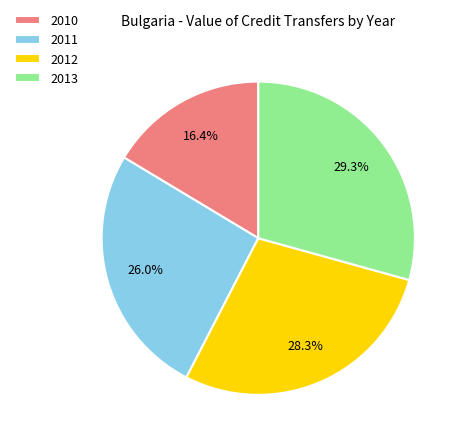

Between 2011 and 2012, which is larger?

2012